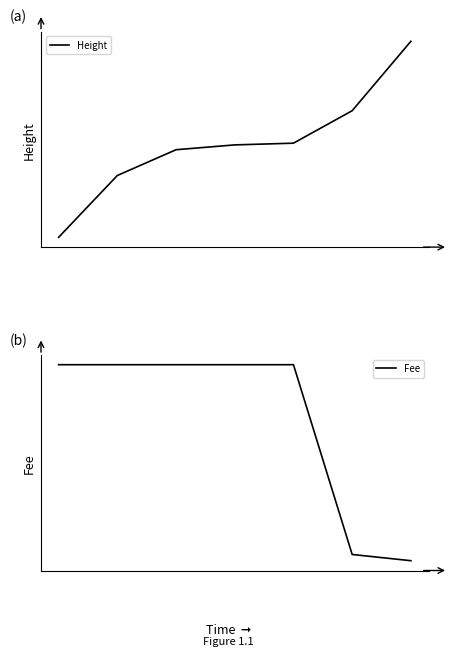

Between 0 and 5, which series saw the biggest shift?

Height